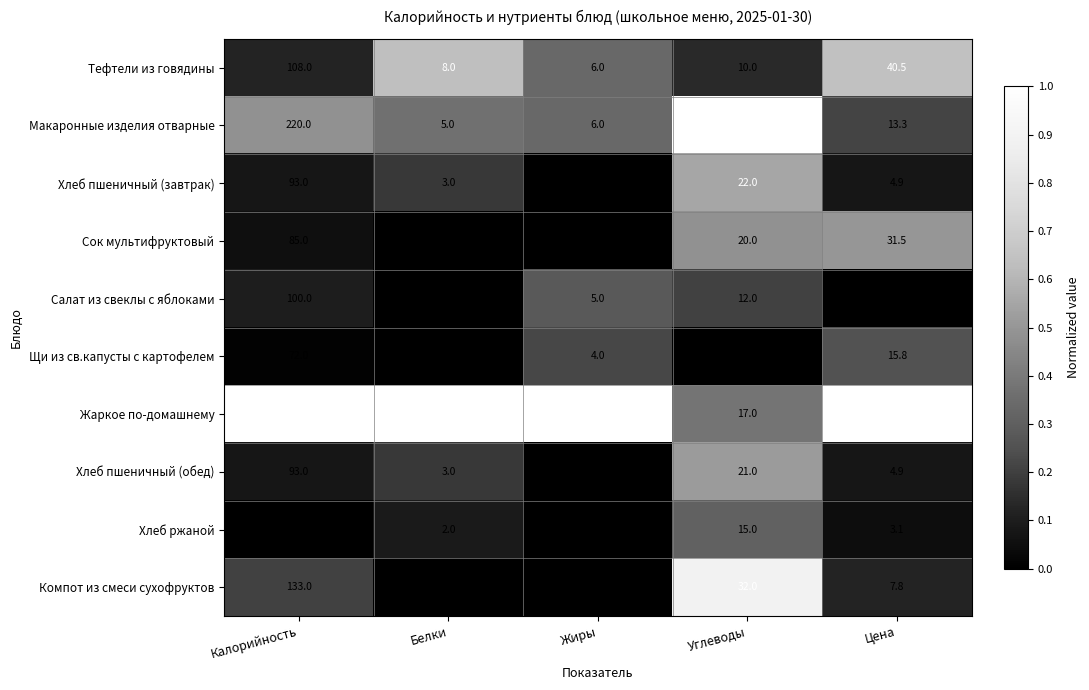

At which label does Хлеб пшеничный (завтрак) reach its peak?

Калорийность